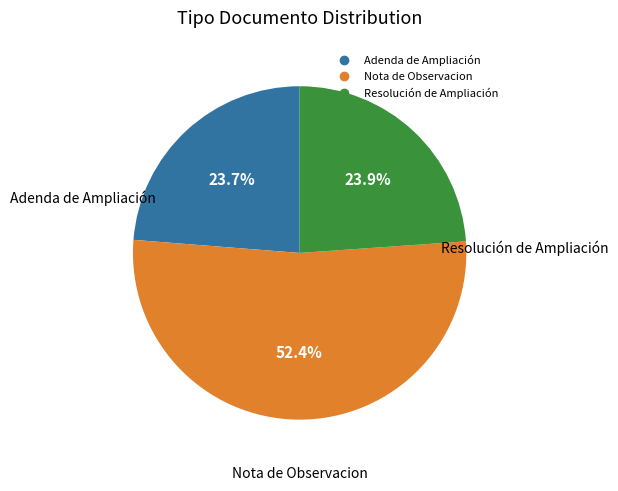

Which category accounts for the majority?

Nota de Observacion